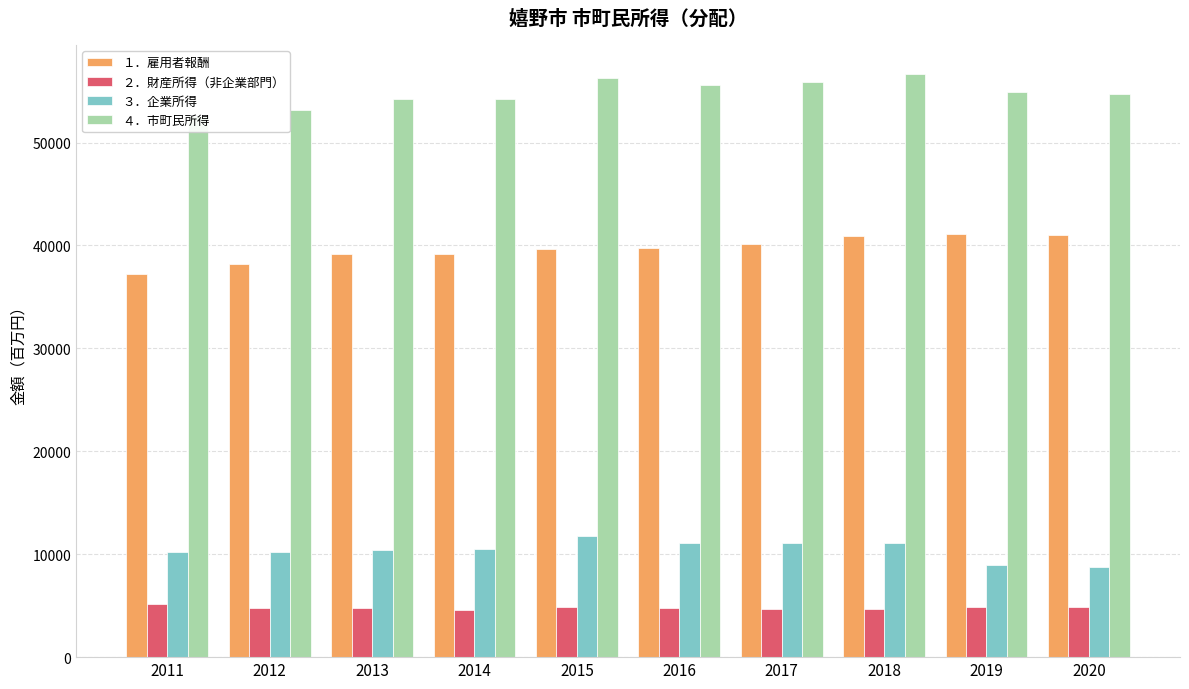

Rank the series at 2020 from lowest to highest value.

２．財産所得（非企業部門）, ３．企業所得, １．雇用者報酬, ４．市町民所得